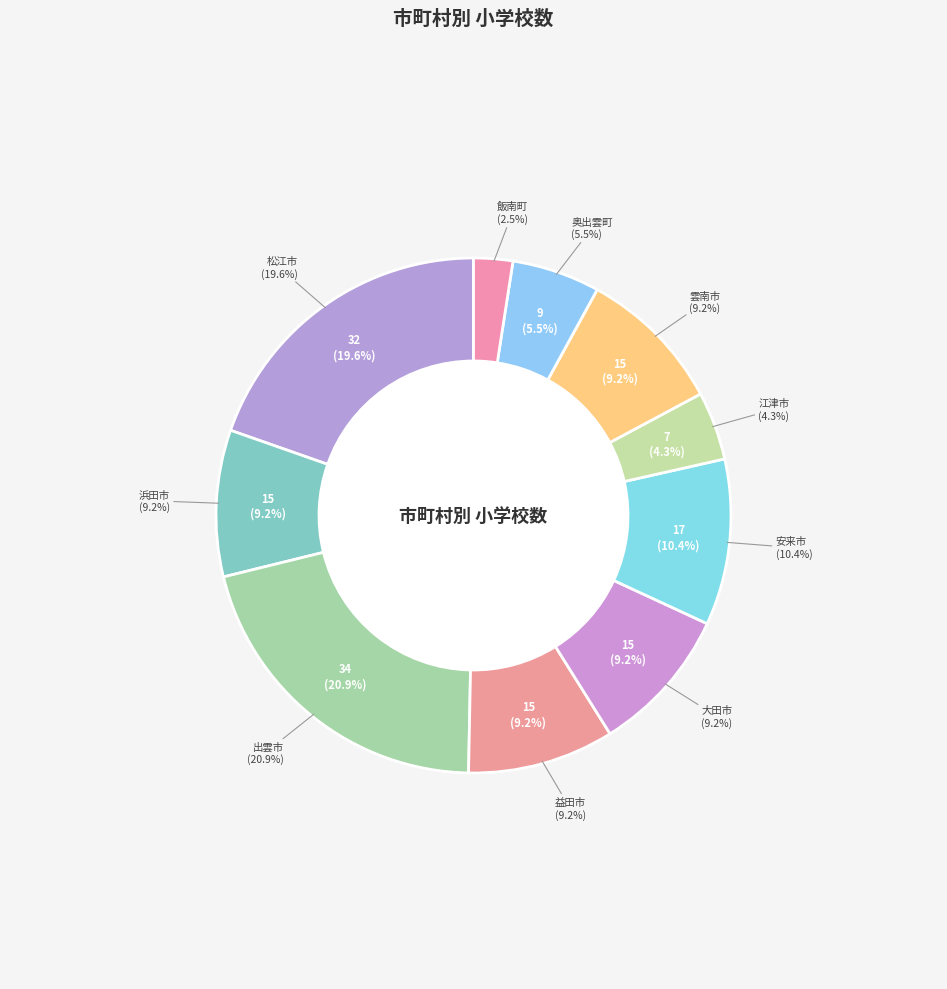

To the nearest percent, what is the difference between the largest and smallest slice percentages?

18%